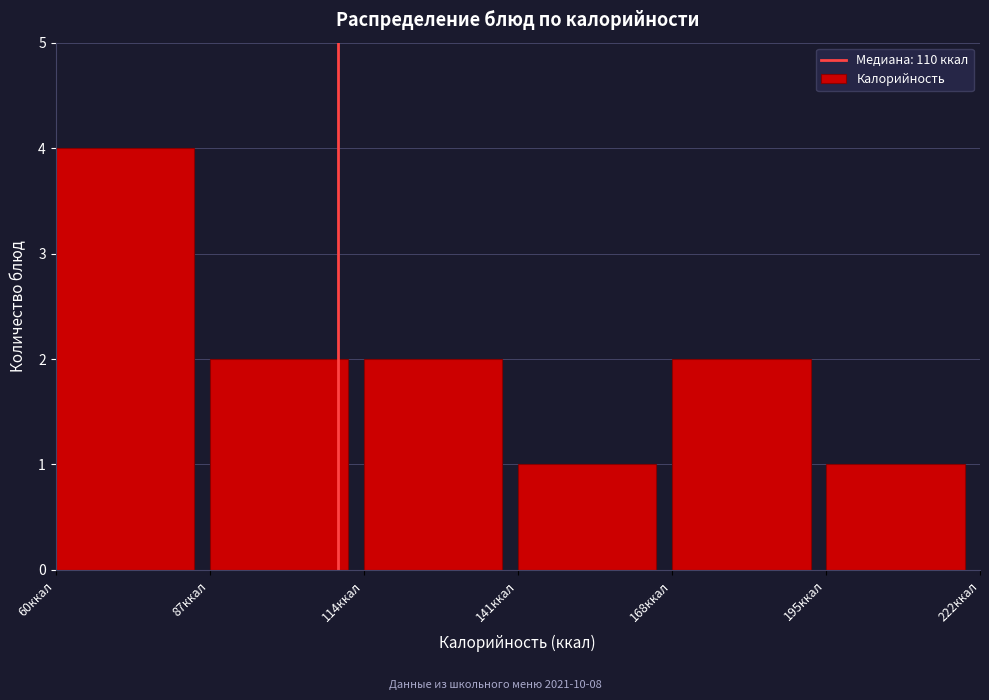

How tall is the bar that spans 168 to 195 on the x-axis? Neither the bar edges nor the heights are printed on the chart, so give them approximately, as read against the axes.

2